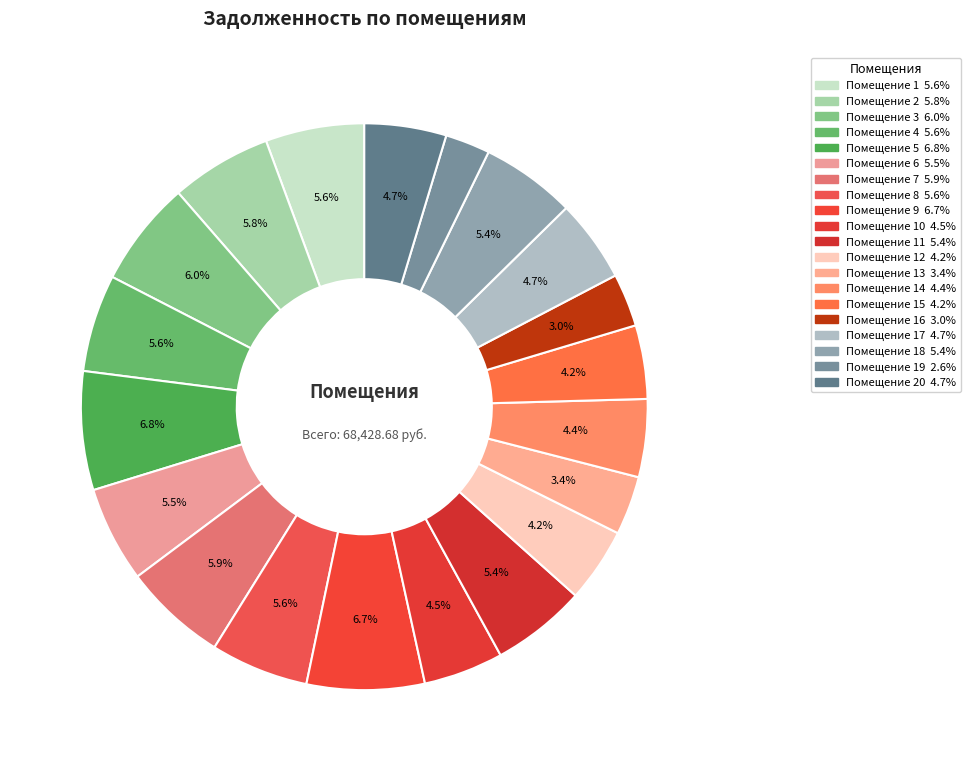

To the nearest percent, what is the average slice percentage?

5%